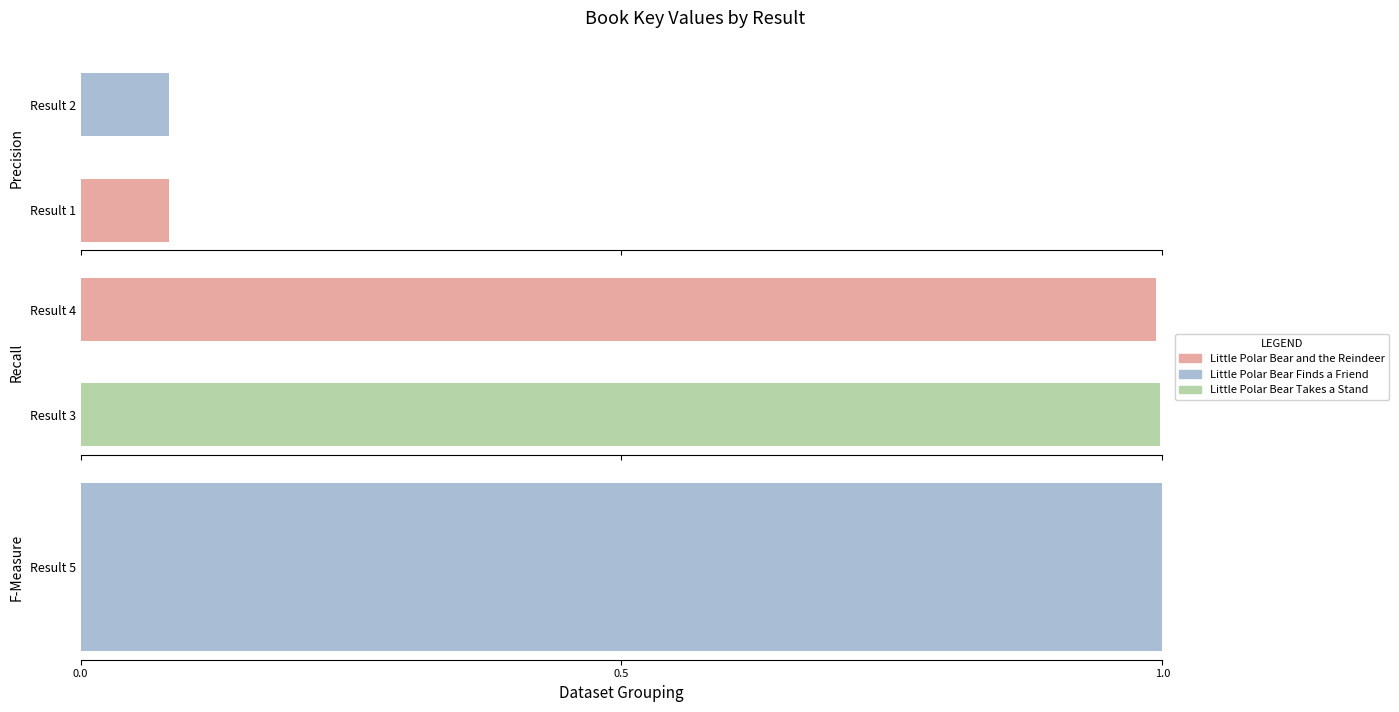

What is the average value of the Little Polar Bear and the Reindeer series?

0.6